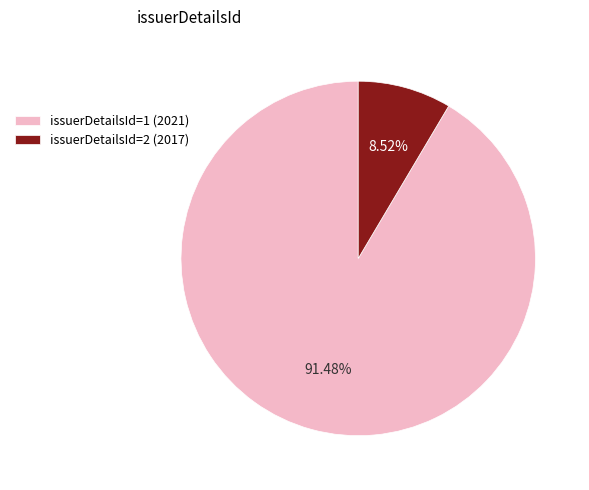

Which category has the smallest portion of the pie?

issuerDetailsId=2 (2017)